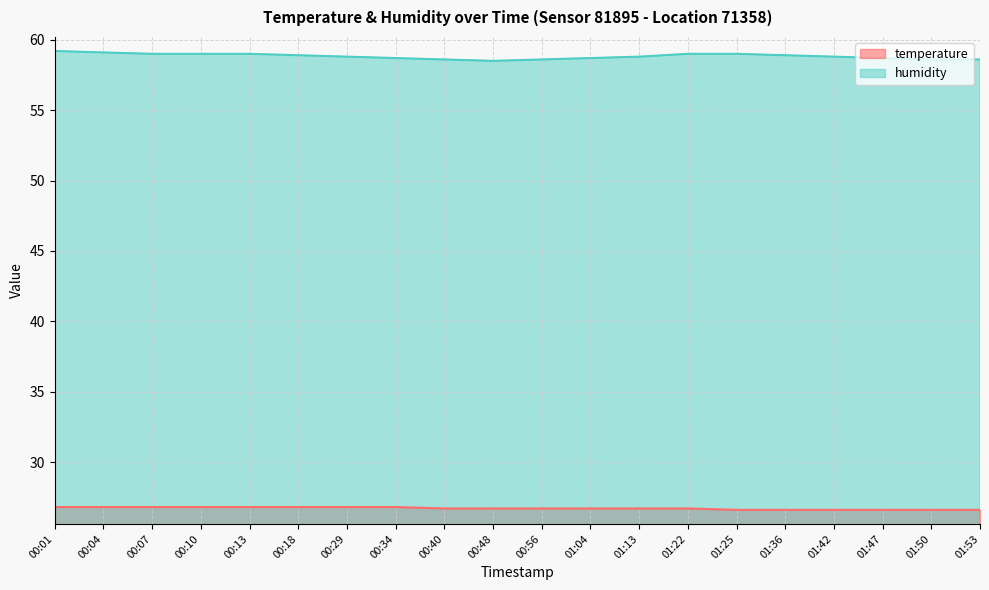

Which has a higher value, 00:18 or 01:04?

00:18